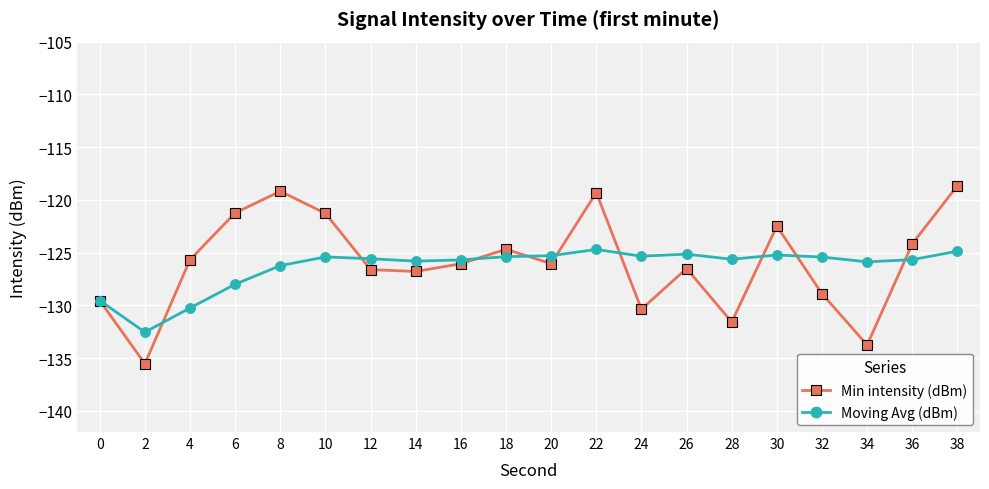

What is the approximate value of Min intensity (dBm) at 36?

-124.2